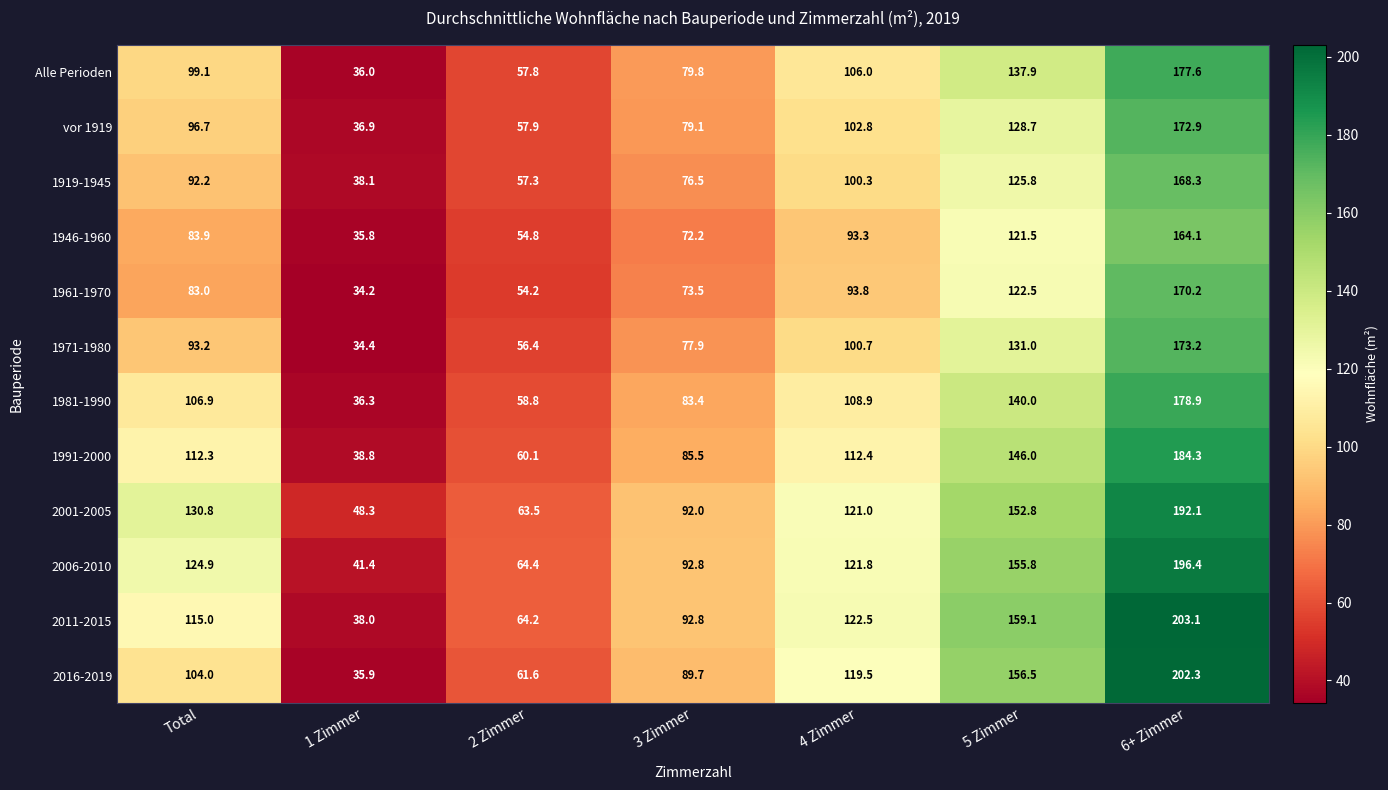

What is the difference between the Alle Perioden values at 6+ Zimmer and 3 Zimmer?

97.8